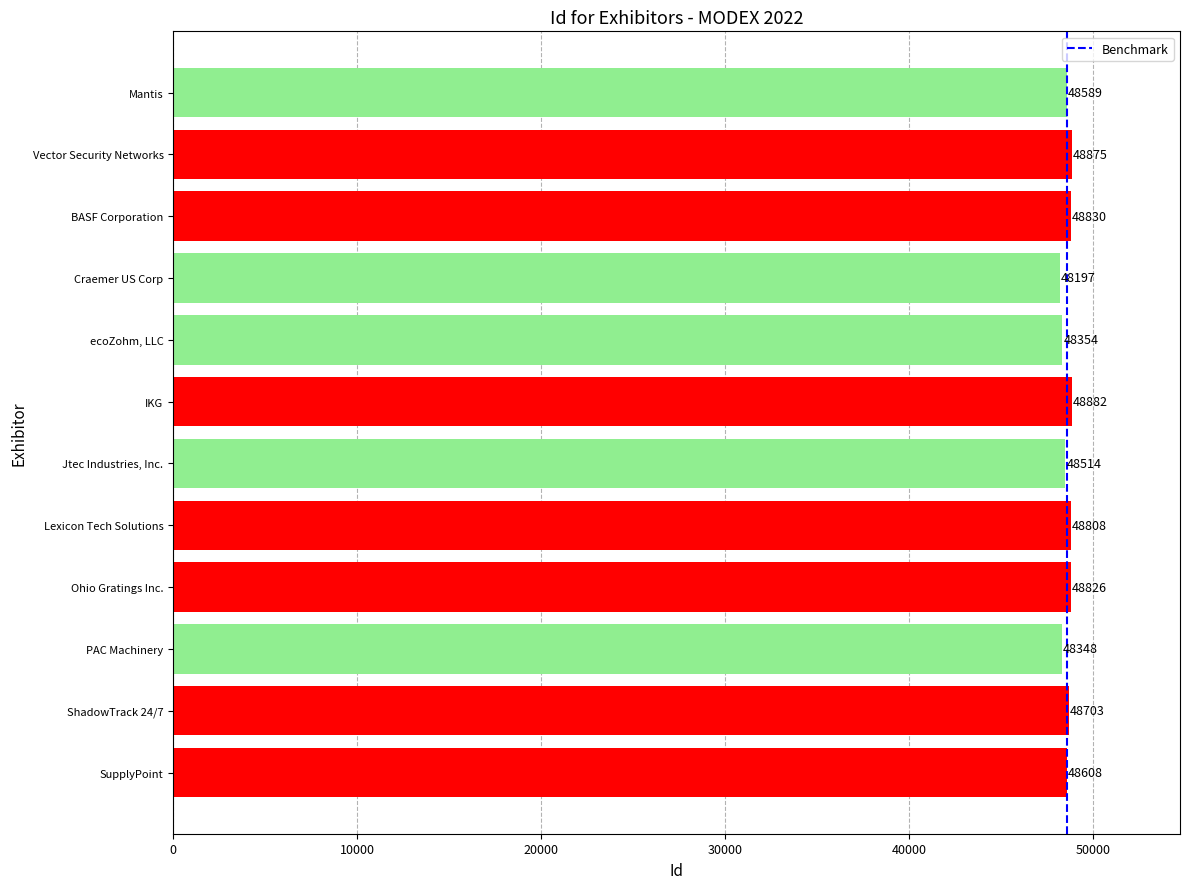

Is it true that the value at SupplyPoint is 31277?

False